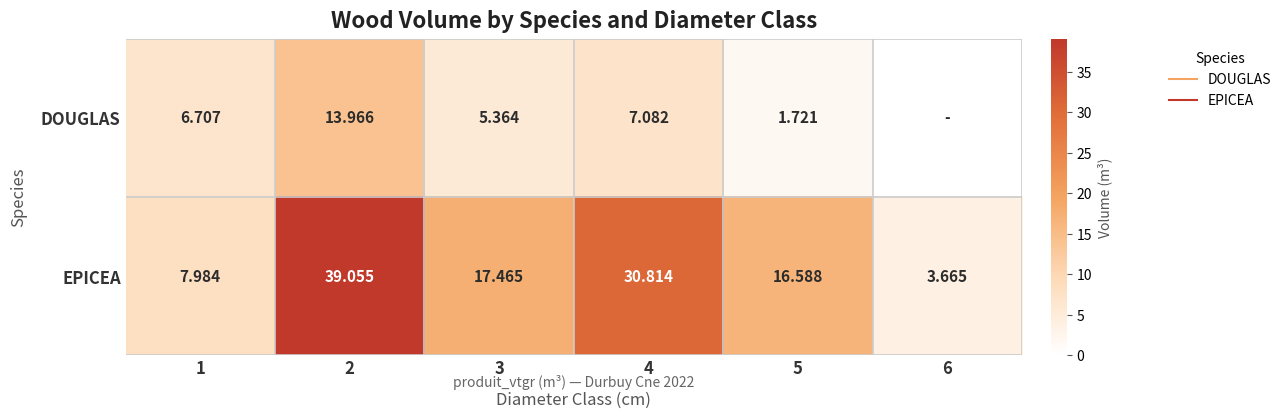

Between 5 and 3, which is larger?

3